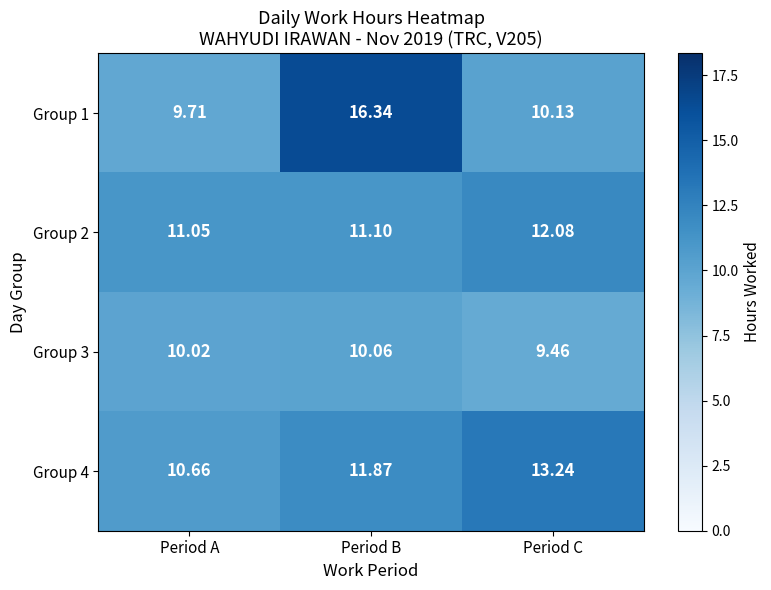

Which category has the highest value in the Group 1 series?

Period B